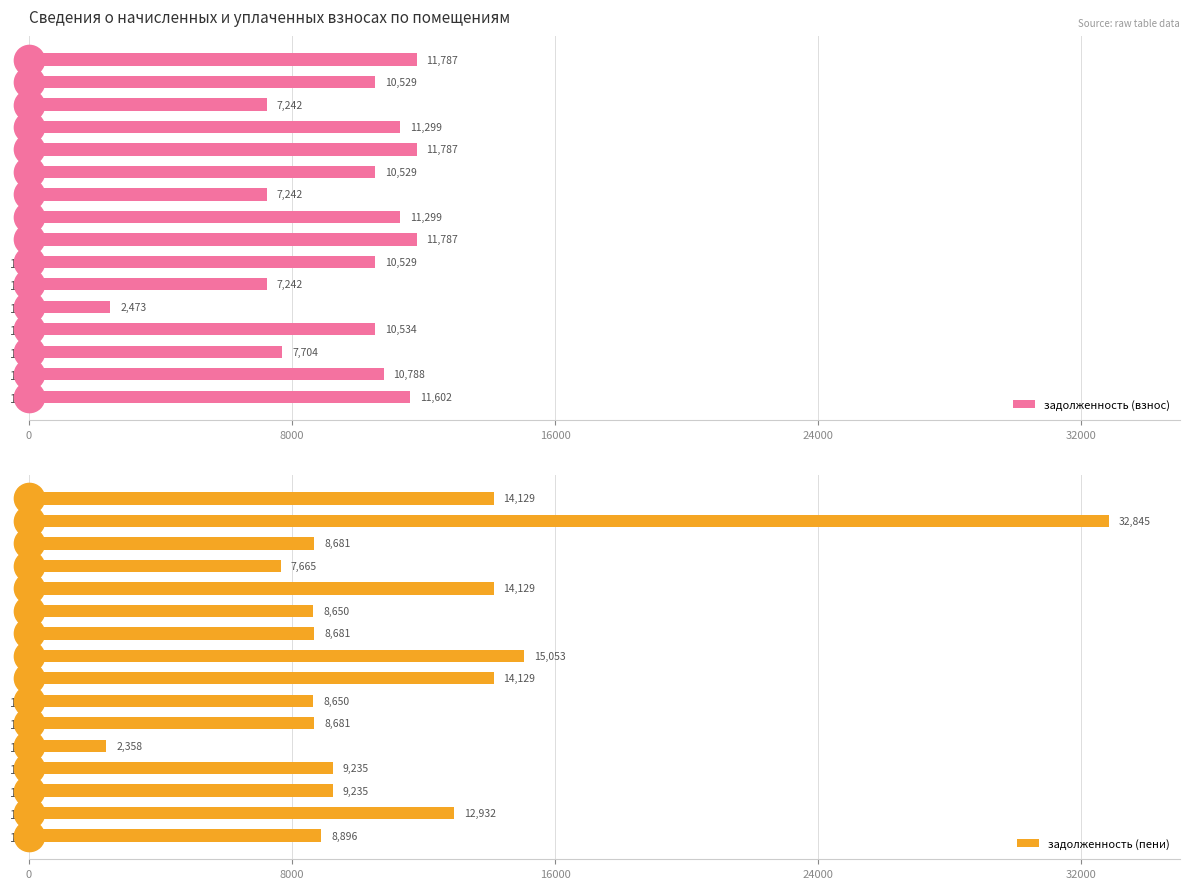

Is it true that задолженность (взнос) equals 11464.9 at 7?

False